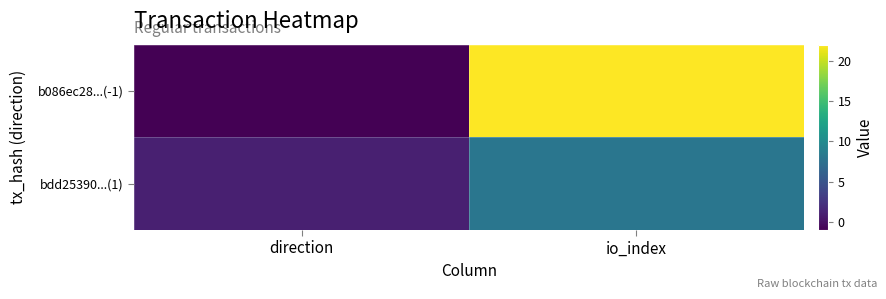

Between direction and io_index, which series saw the biggest shift?

b086ec28...(-1)